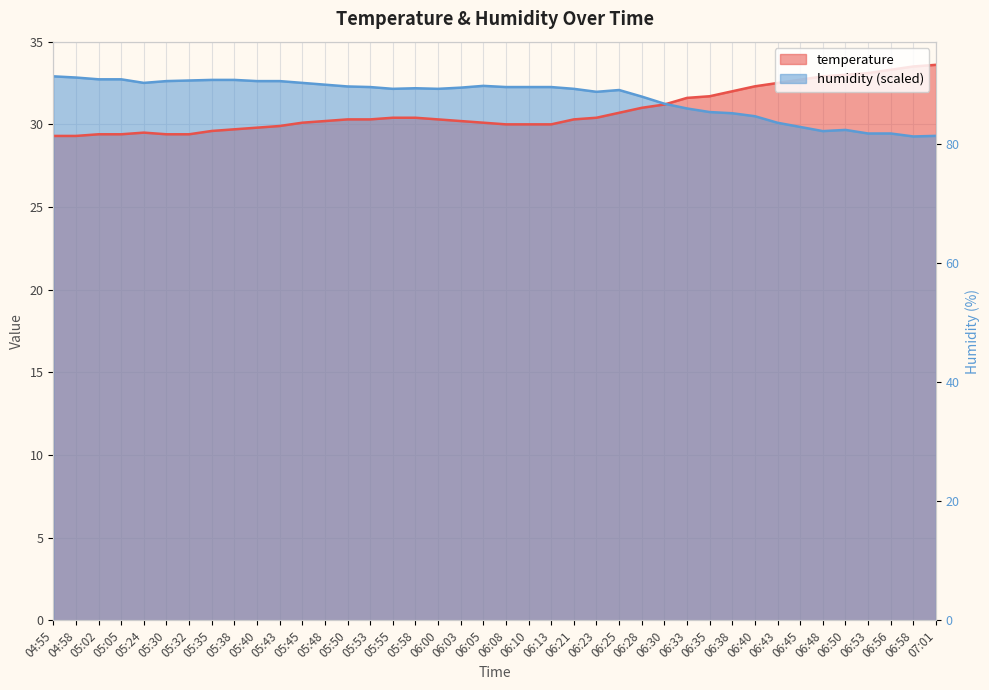

Between 06:05 and 05:43, which is larger?

06:05